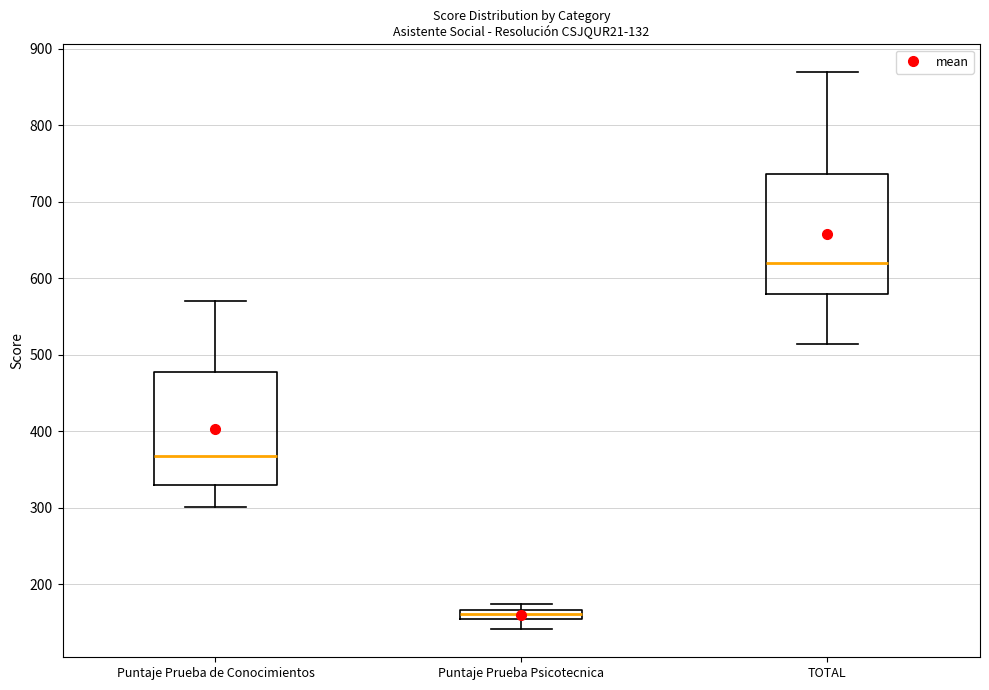

Which box has the lowest median line?

Puntaje Prueba Psicotecnica